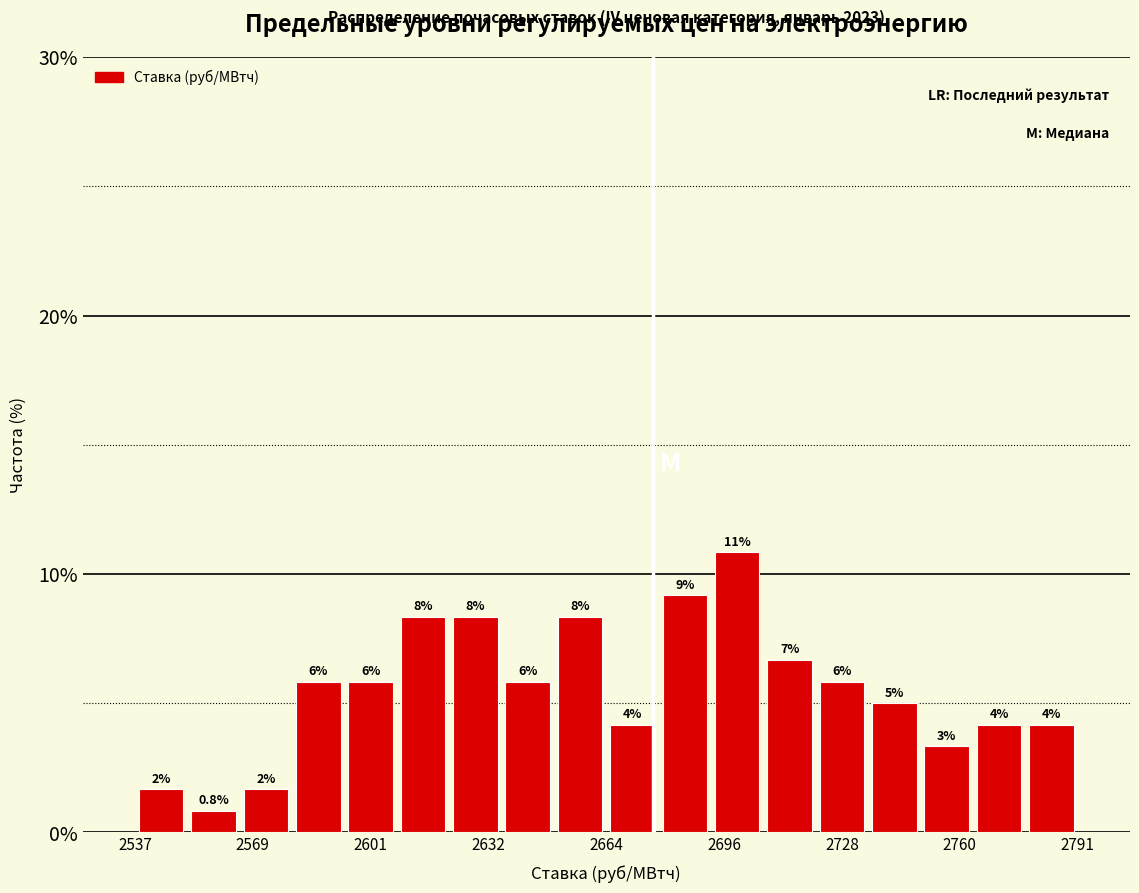

Around what value on the x-axis is the tallest bar? Give the approximate position of its centre, as read against the axis.

2700